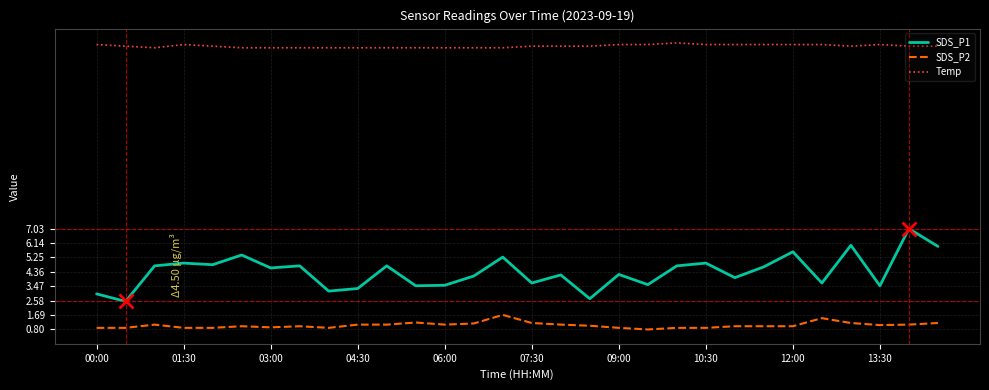

Is this an area chart (filled region under the line)?

No